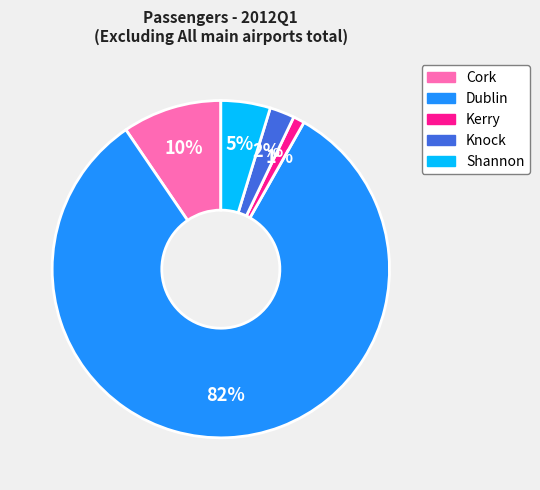

Do Dublin and Knock together represent more than half of the pie?

Yes